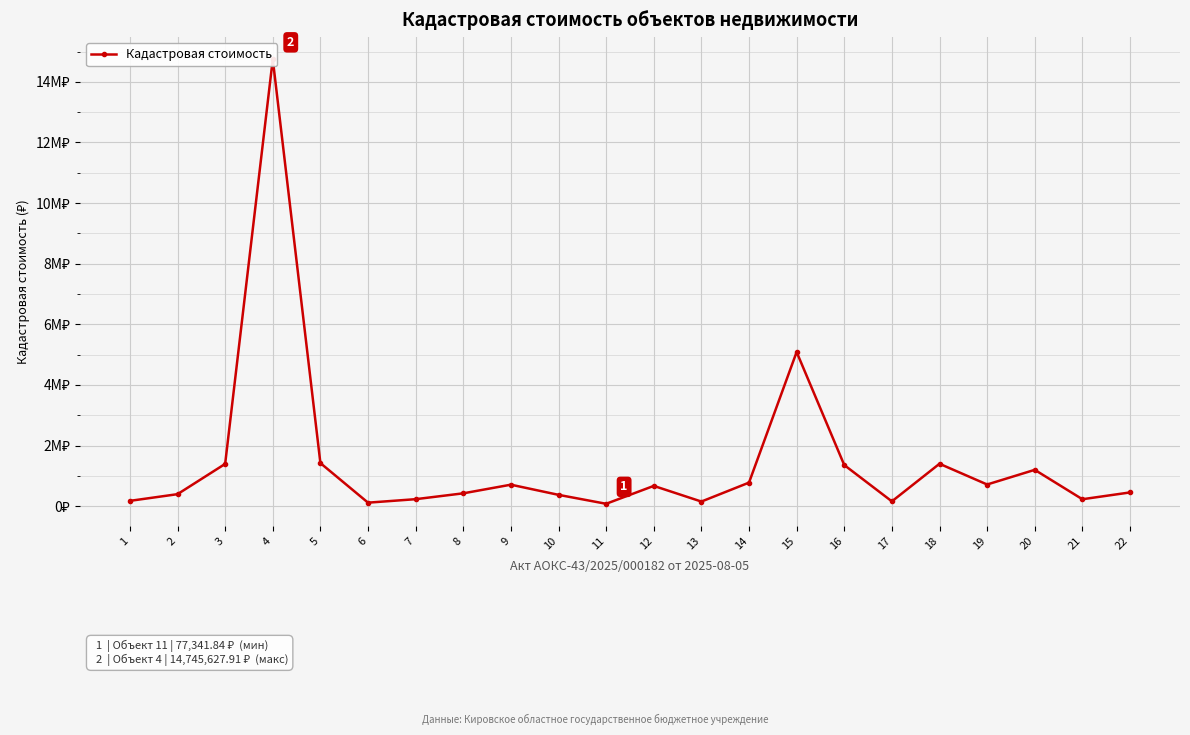

What is the difference between the second highest and second lowest values?

4970509.5